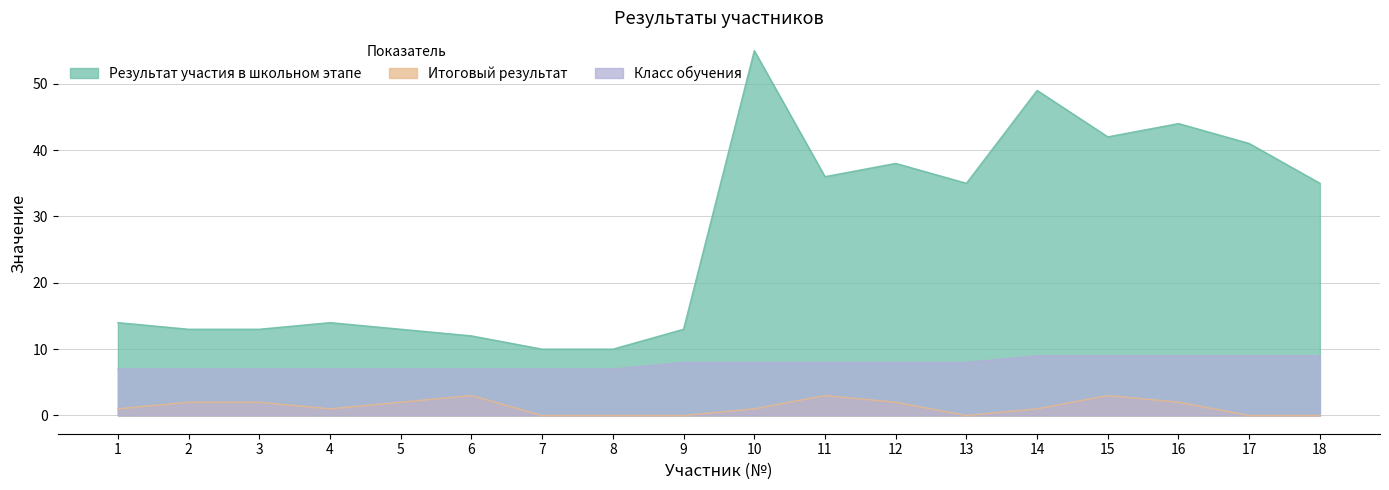

How many distinct data groups are displayed?

3